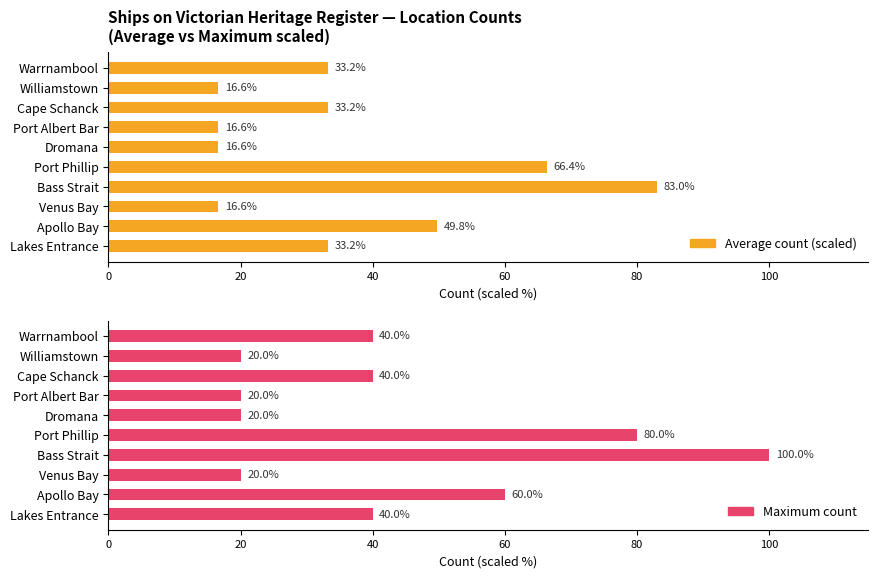

Read the Average count (scaled) value at Cape Schanck.

33.2